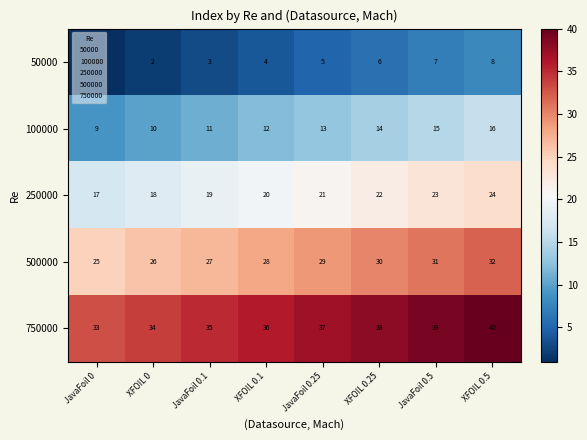

How many 50000 values are between 3 and 7?

5